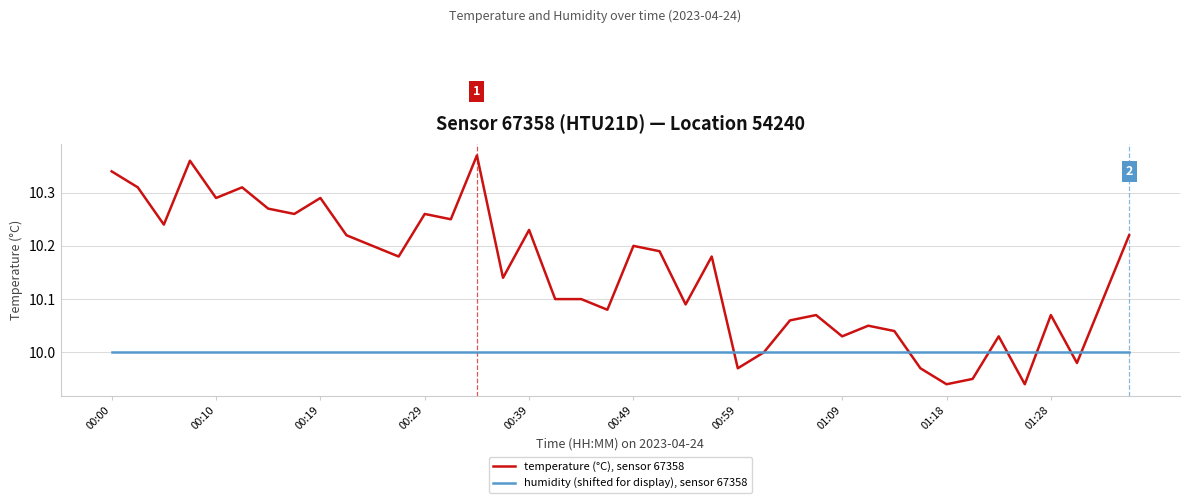

After their last crossing, which series has the higher values: temperature (°C), sensor 67358 or humidity (shifted for display), sensor 67358?

temperature (°C), sensor 67358